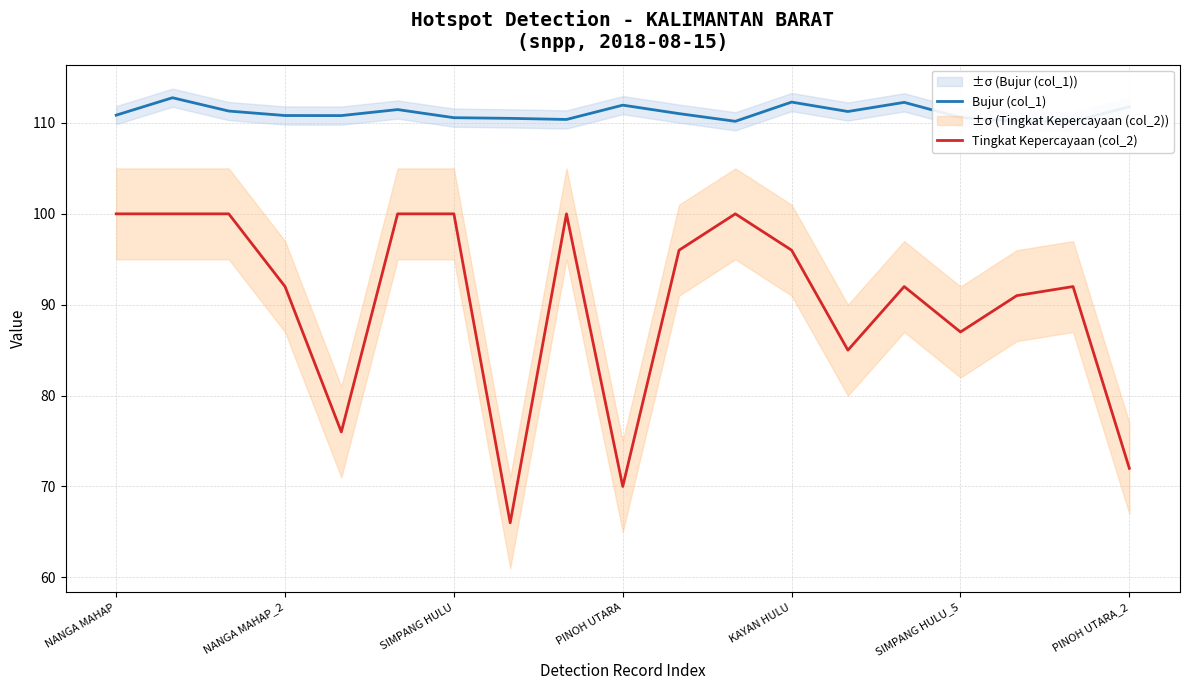

True or false: Tingkat Kepercayaan (col_2) and Bujur (col_1) cross at least once.

False